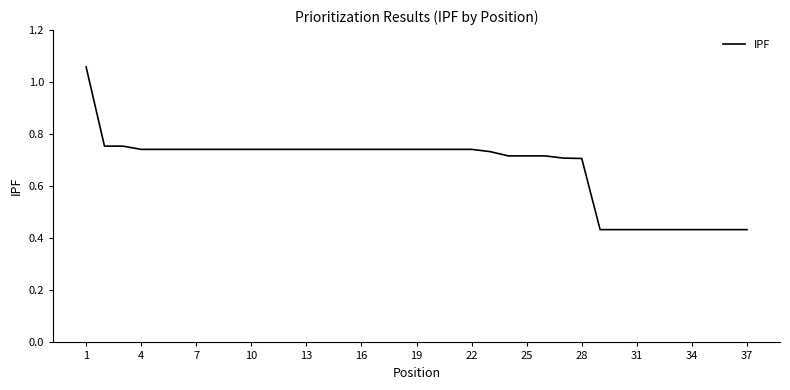

What is the change in value from 22 to 31?

-0.3